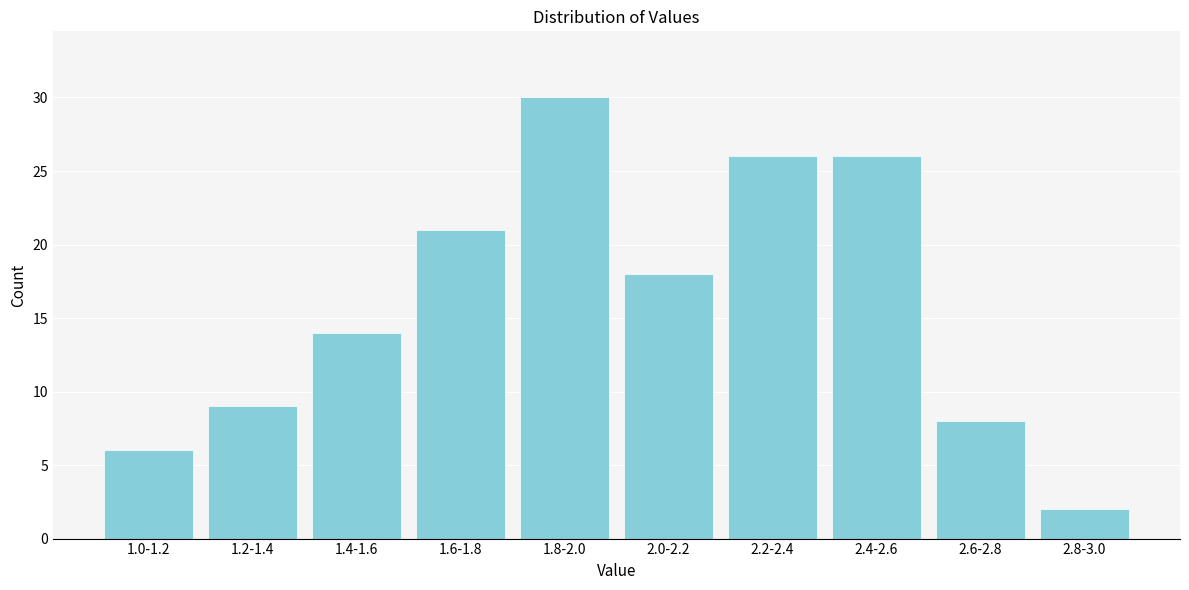

Reading left to right, what are all the values shown in this chart?

1.0-1.2=6	1.2-1.4=9	1.4-1.6=14	1.6-1.8=21	1.8-2.0=30	2.0-2.2=18	2.2-2.4=26	2.4-2.6=26	2.6-2.8=8	2.8-3.0=2